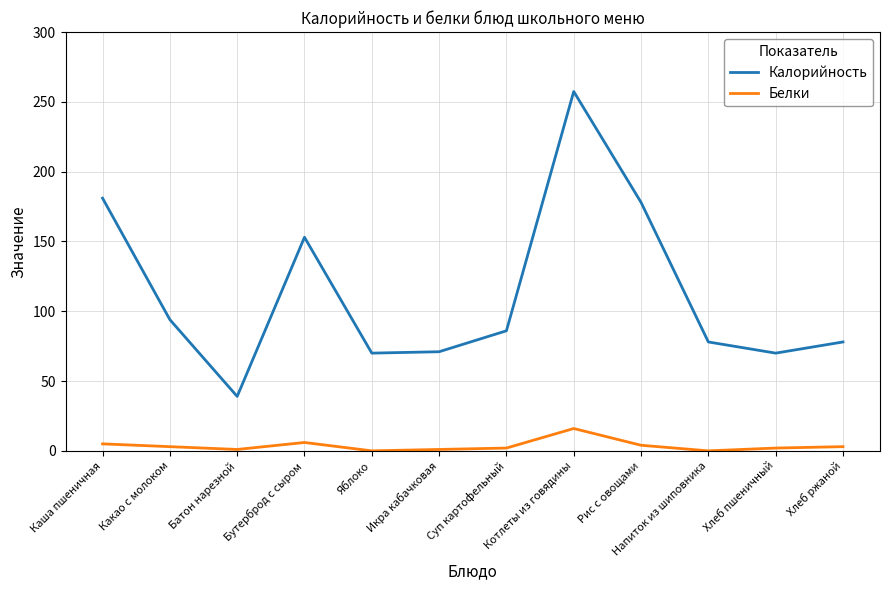

How many lines are shown in the chart?

2